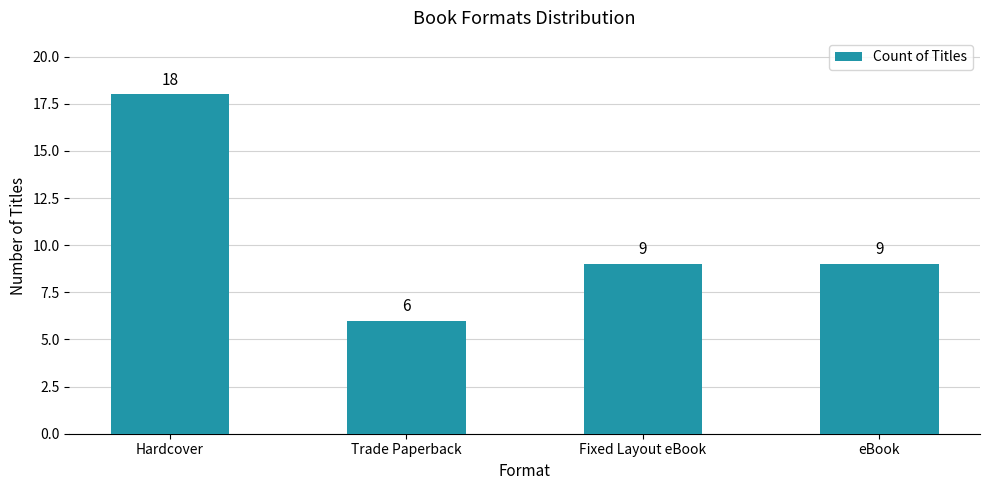

What is the sum of all values?

42